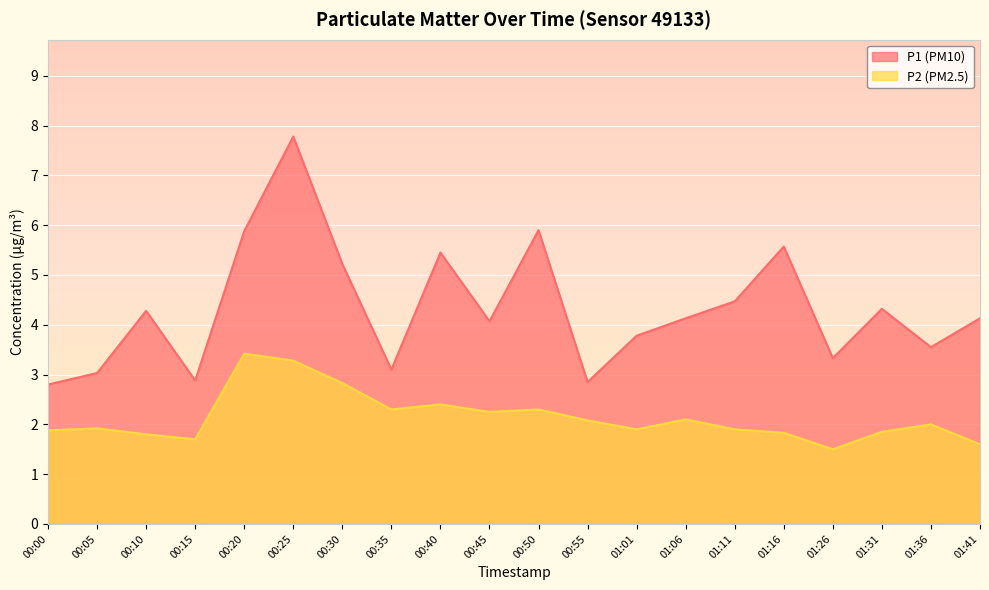

What is the difference between the highest and lowest values at 01:26?

1.8